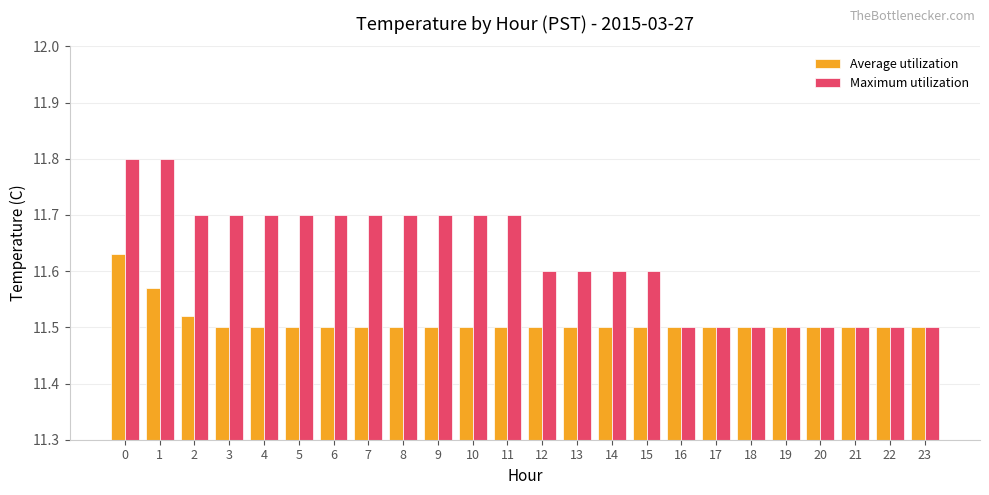

The value of Average utilization at 18 is 17.4. True or false?

False